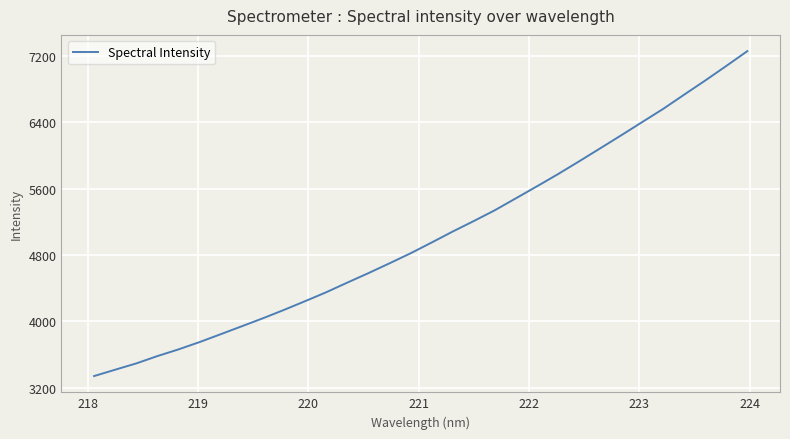

What is the smallest value displayed?

3341.7